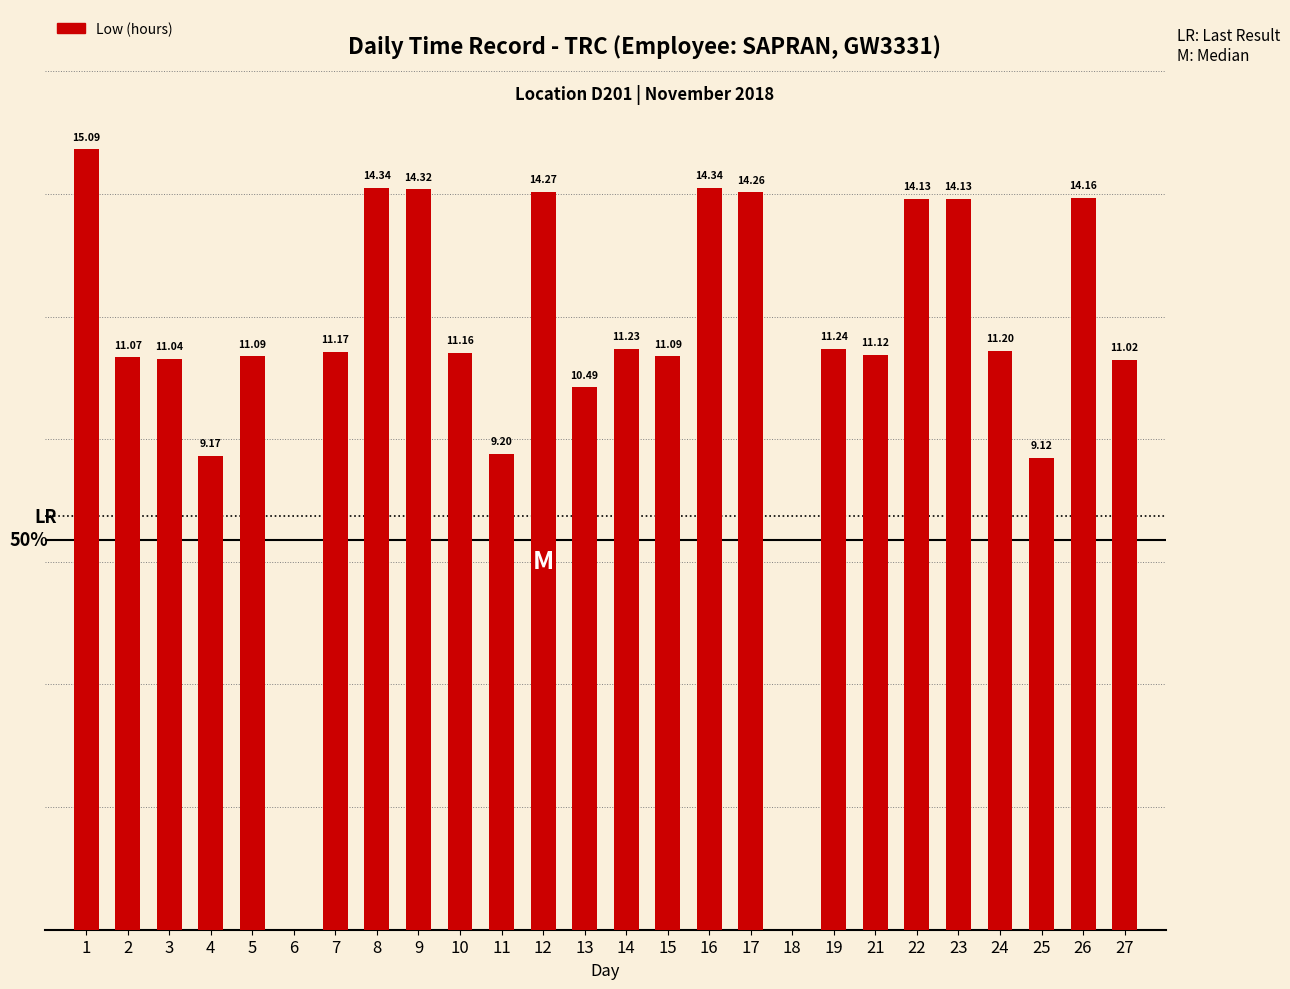

What is the value of the 2nd bar from the left?

11.1